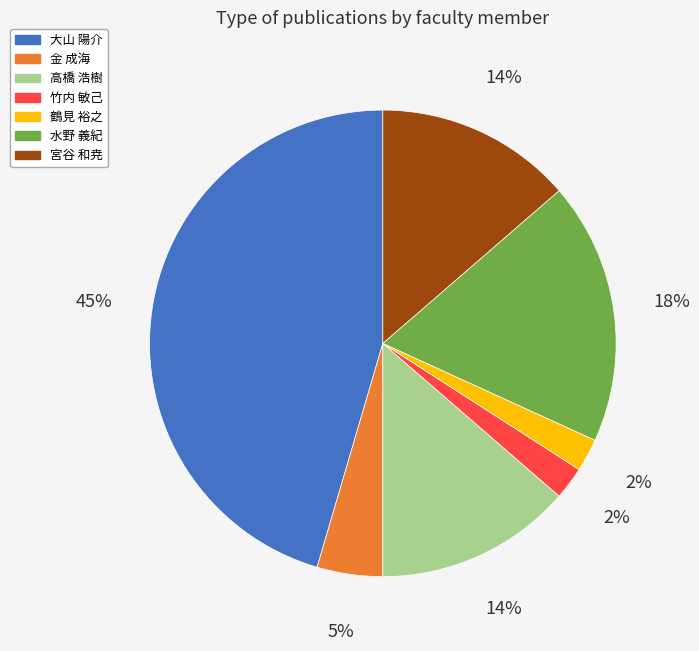

Between 鶴見 裕之 and 水野 義紀, which is larger?

水野 義紀